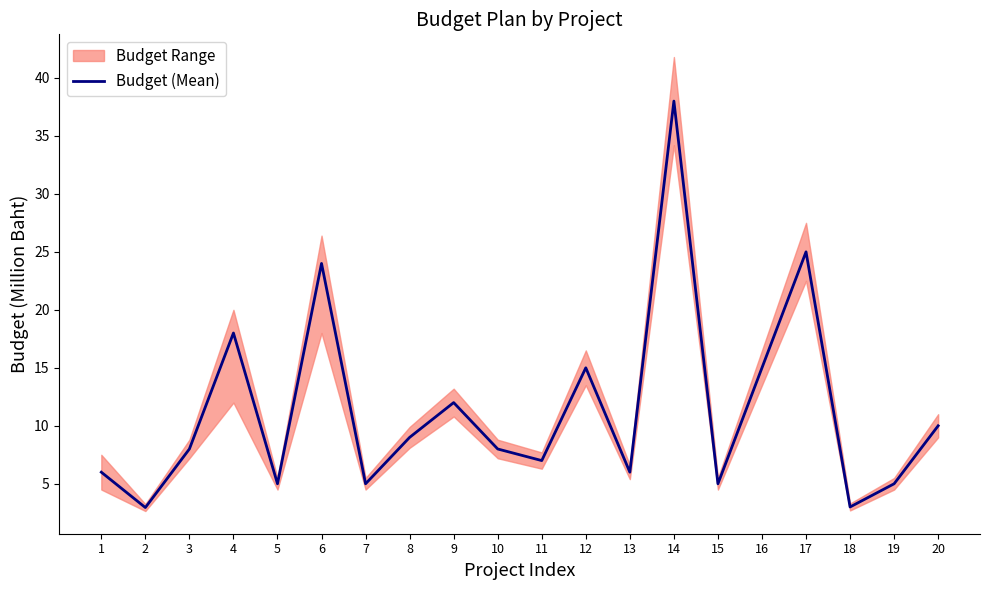

Rank the categories by value from highest to lowest.

14, 17, 6, 4, 12, 16, 9, 20, 8, 3, 10, 11, 1, 13, 5, 7, 15, 19, 18, 2